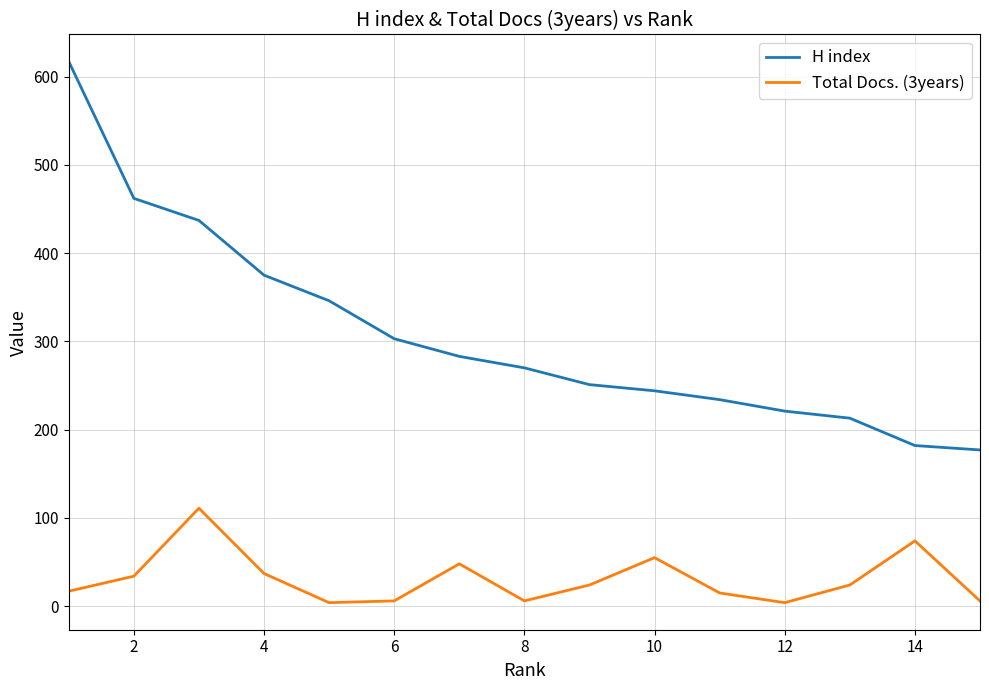

What is the highest value of the H index series?

617